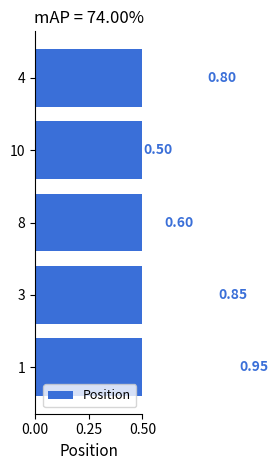

How many values are between 0 and 1?

5